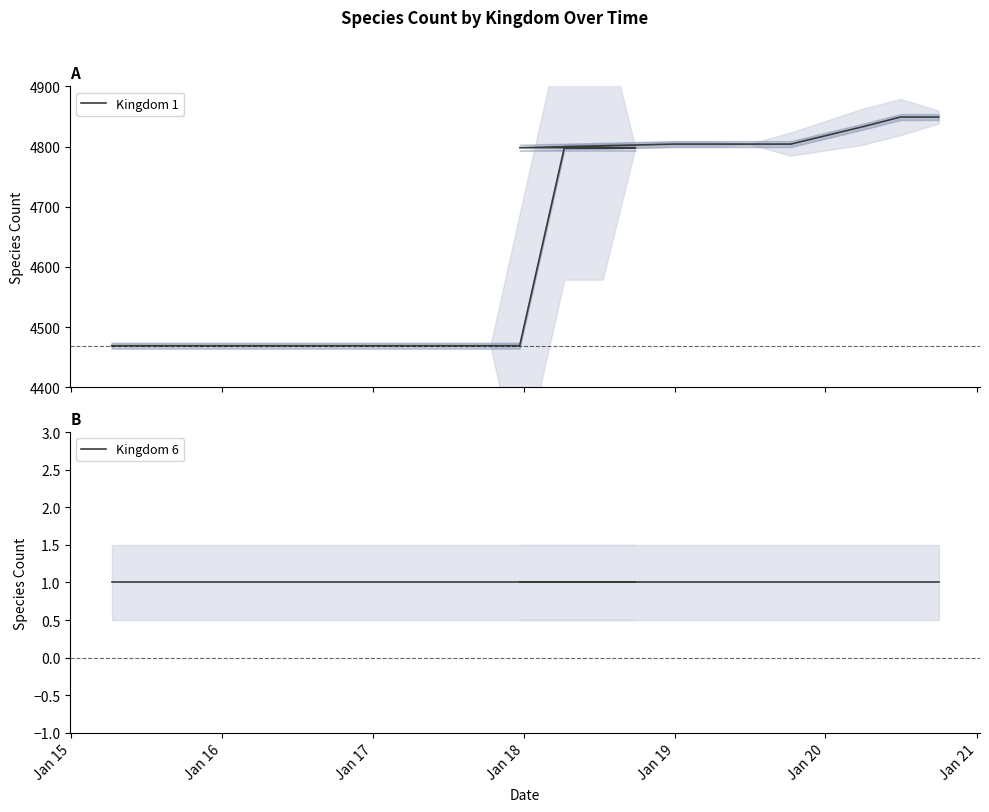

Which series has the largest total across all categories?

Kingdom 1